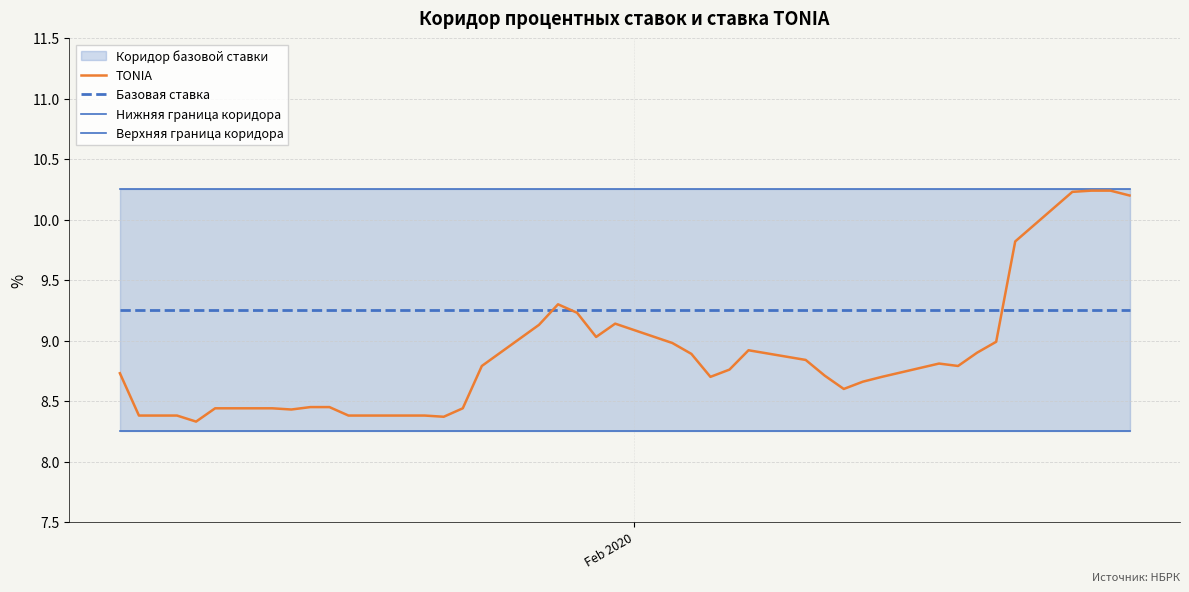

True or false: TONIA and Верхняя граница коридора cross at least once.

False